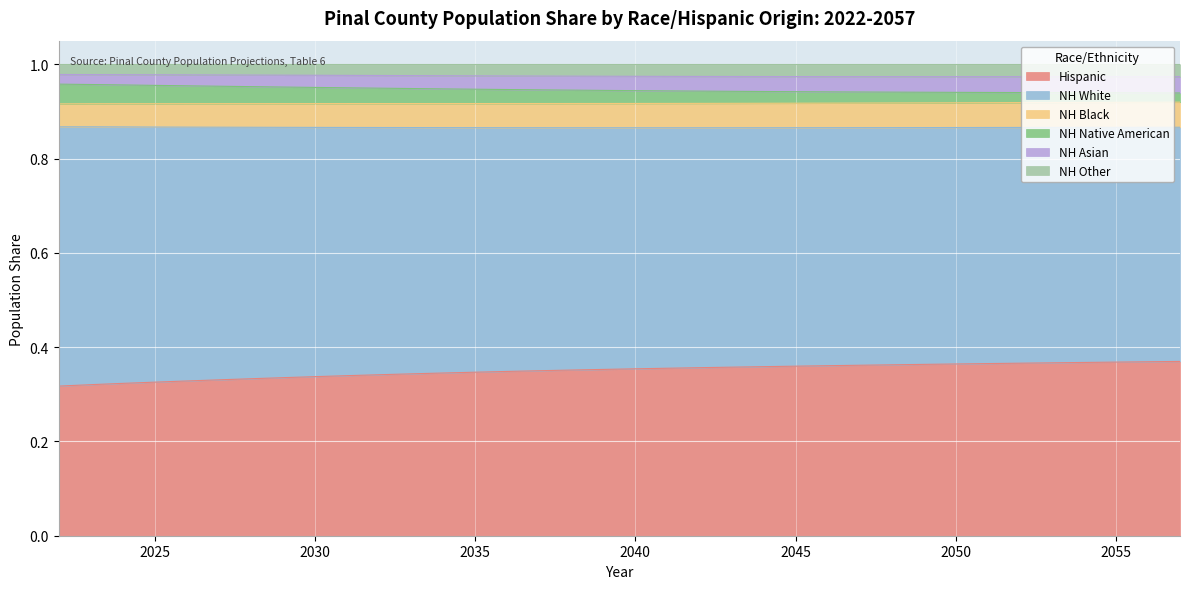

True or false: Hispanic and NH Native American cross at least once.

False